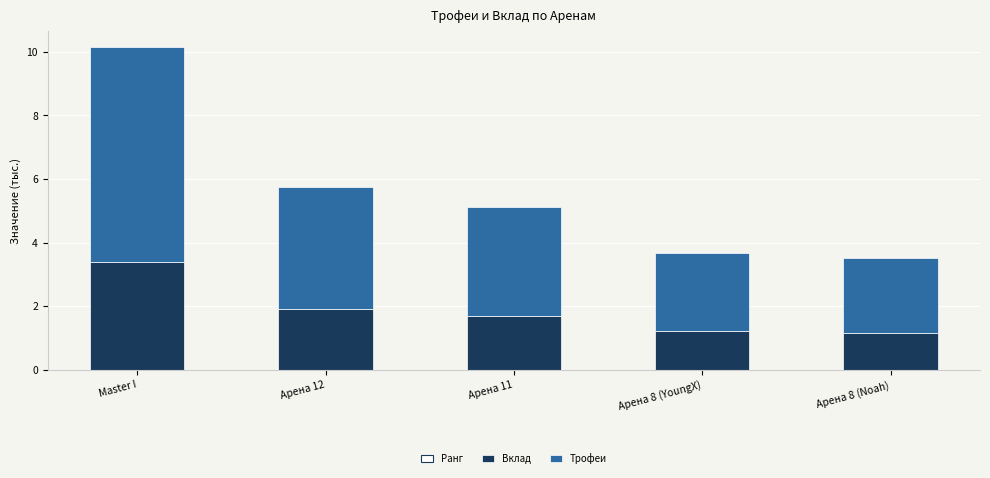

Count the Ранг values in the range 0 to 1.

5